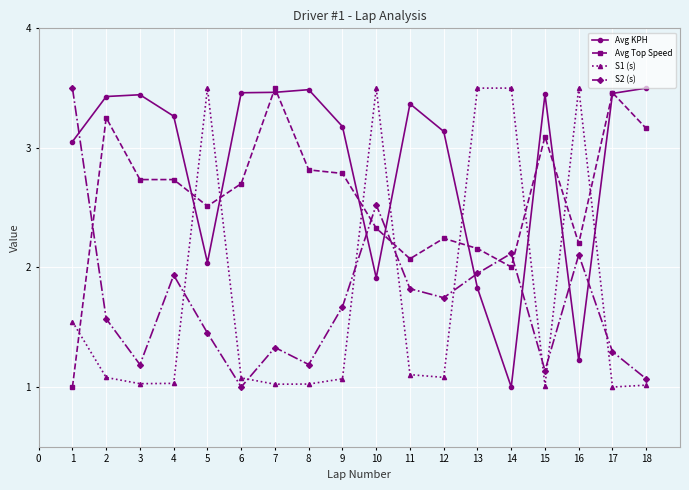

Is the value of Avg KPH at 7 greater than the value of Avg Top Speed at 11?

Yes